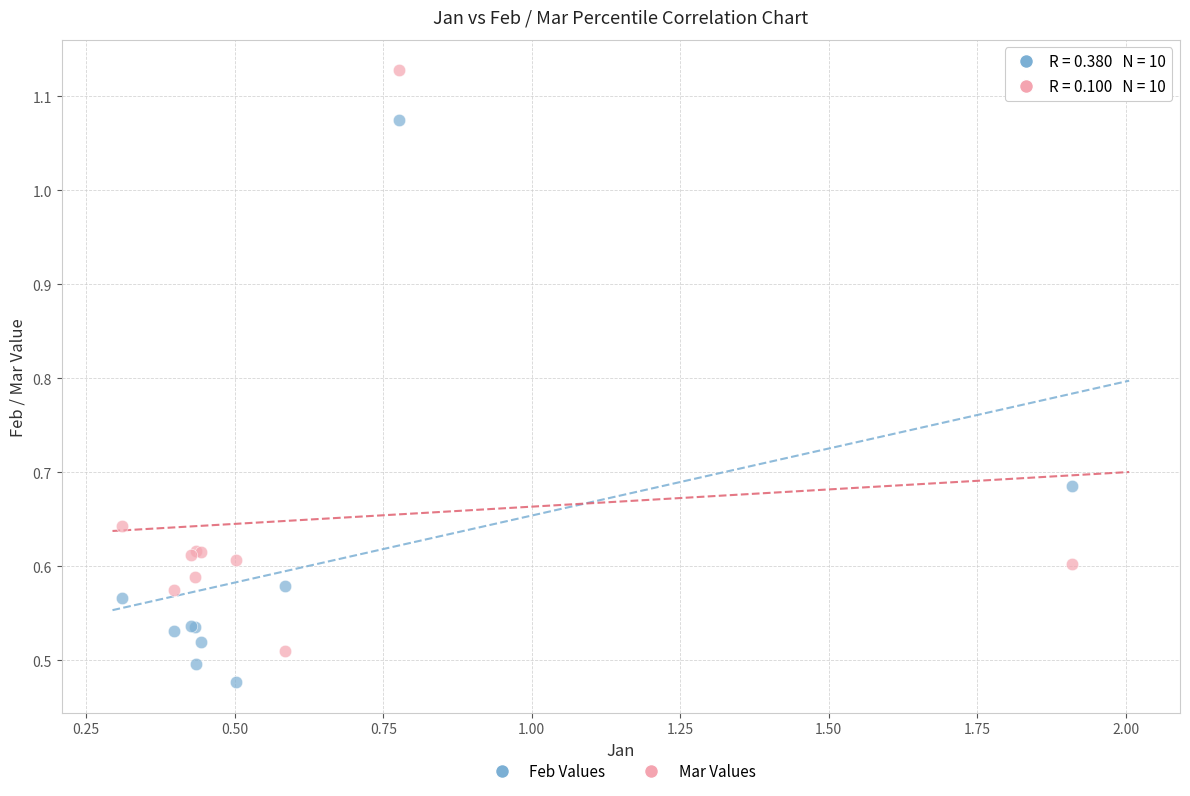

Which series contains the lowest Y value?

Feb Values